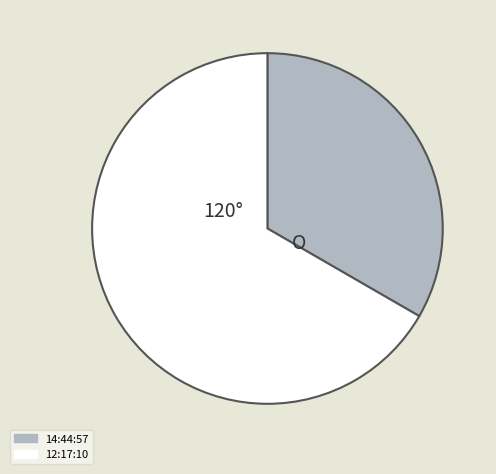

The 12:17:10 slice represents 59% of the pie. True or false?

False